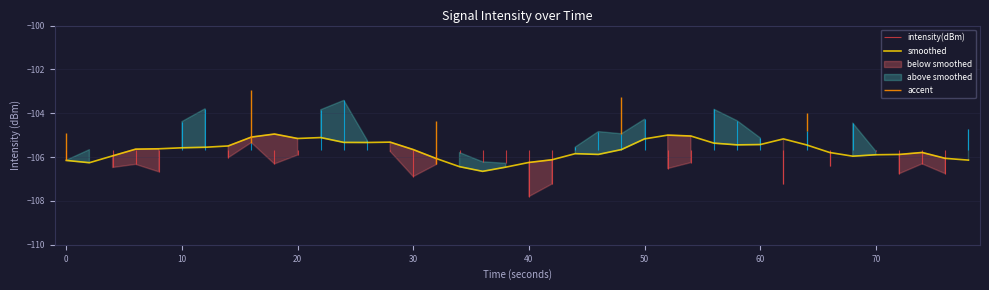

The value of smoothed at 40 is -58.9. True or false?

False